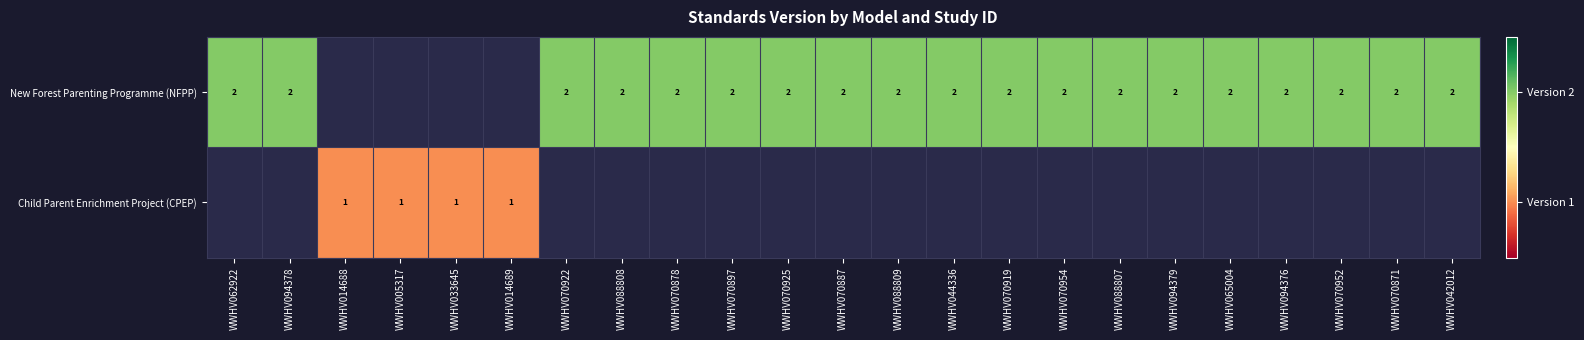

What is the sum of the New Forest Parenting Programme (NFPP) values at WWHV070878 and WWHV088809?

4